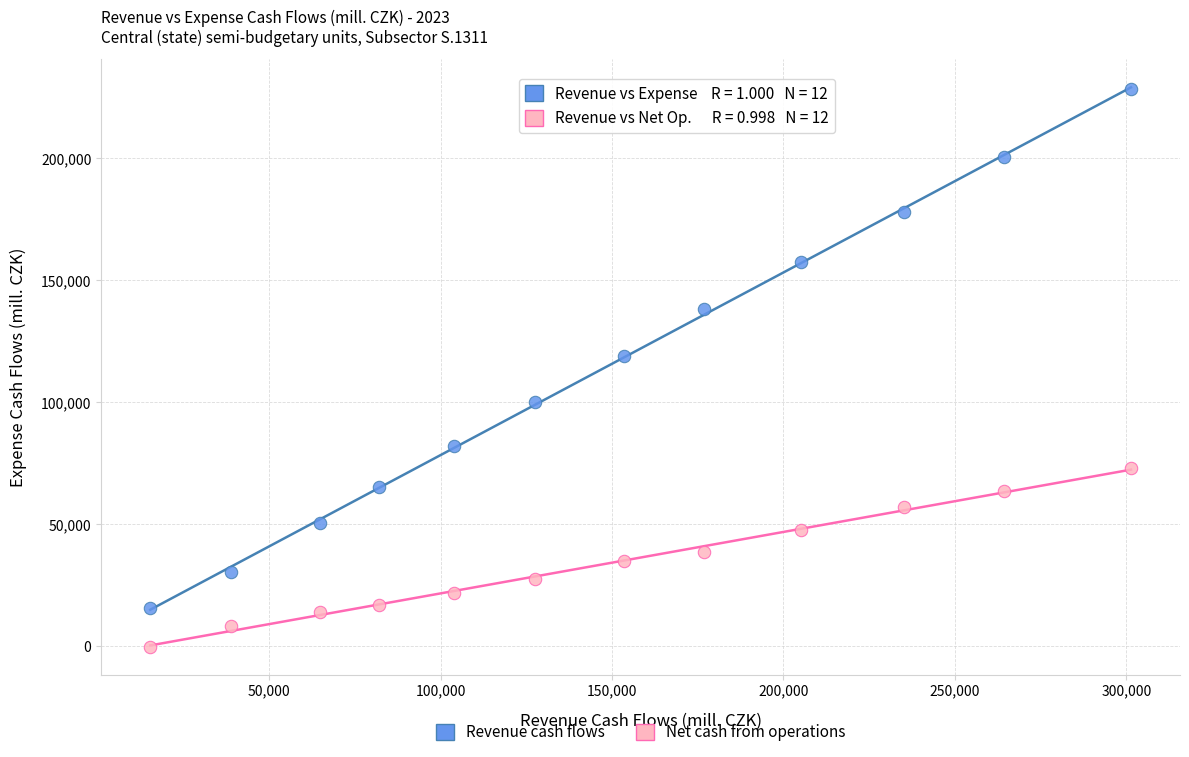

Across all data points, what is the range of Y values (max minus min)?

228510.6